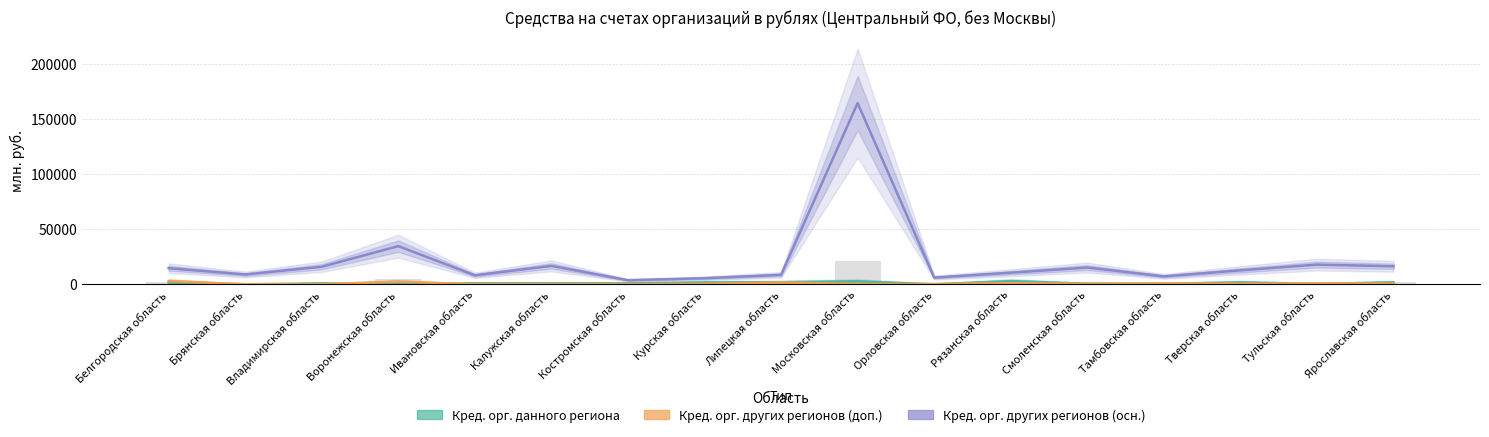

Reading left to right, list all the values displayed in this chart.

Кред. орг. других регионов (осн.): 14609	8875	15919	34656	8133	16683	3678	5478	8540	164748	6066	10498	15185	7165	12650	17868	16338
Кред. орг. данного региона: 1535	0	716	87	810	733	782	1630	1849	2644	8	2831	537	446	1740	354	1769
Кред. орг. других регионов (доп.): 2884	0	0	2369	0	0	31	345	1648	175	140	1030	414	721	475	696	659